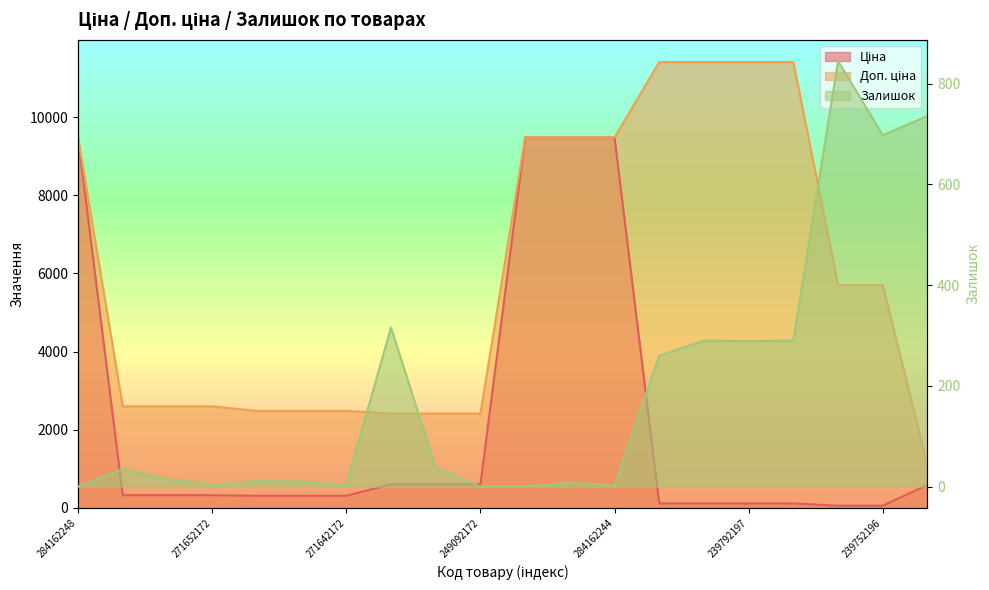

At 284162246, list the series in order from smallest to largest.

Залишок, Ціна, Доп. ціна